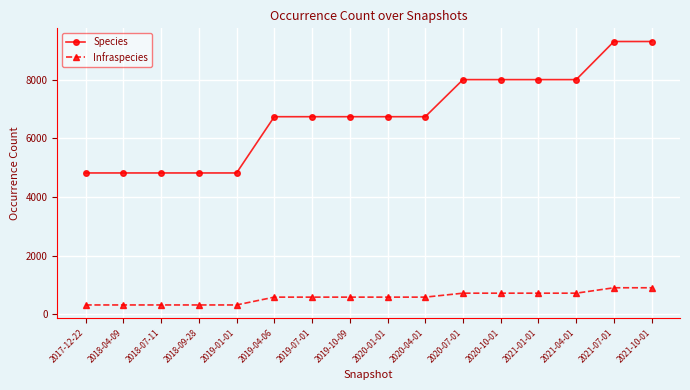

What is the sum of the Infraspecies values at 2017-12-22 and 2021-10-01?

1211